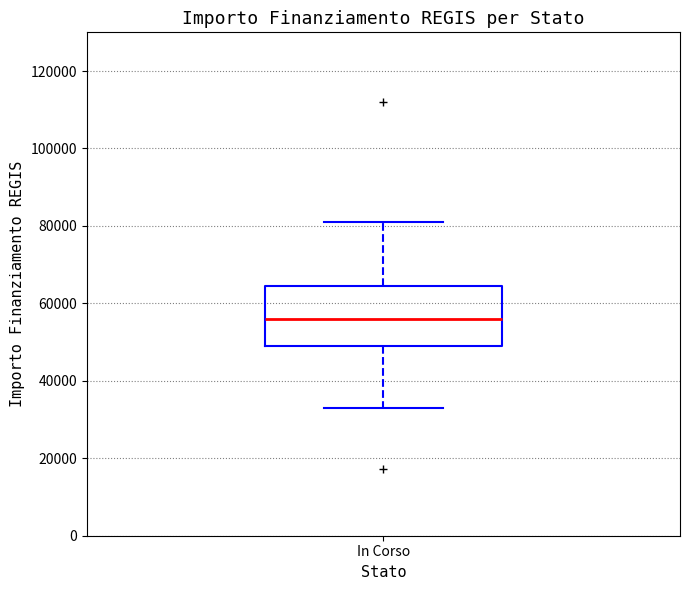

Where does the lower whisker of the box for In Corso end on the y-axis? The values are not printed on the chart, so give them approximately, as read against the axis.

32000